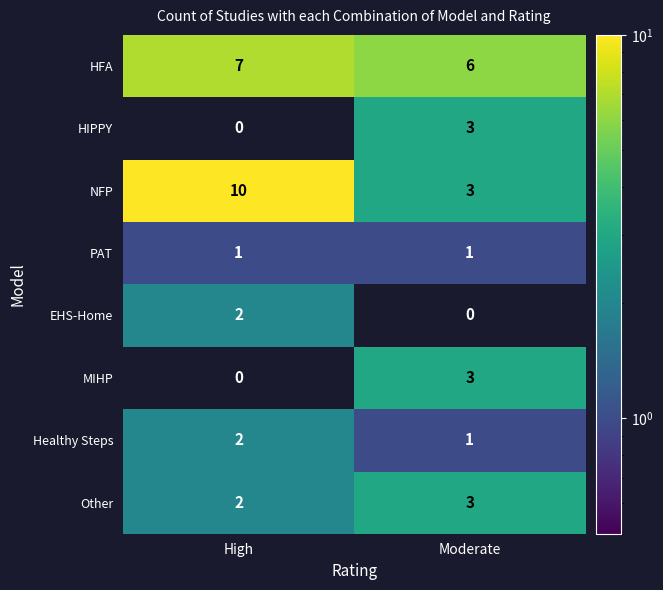

How many distinct data groups are displayed?

8